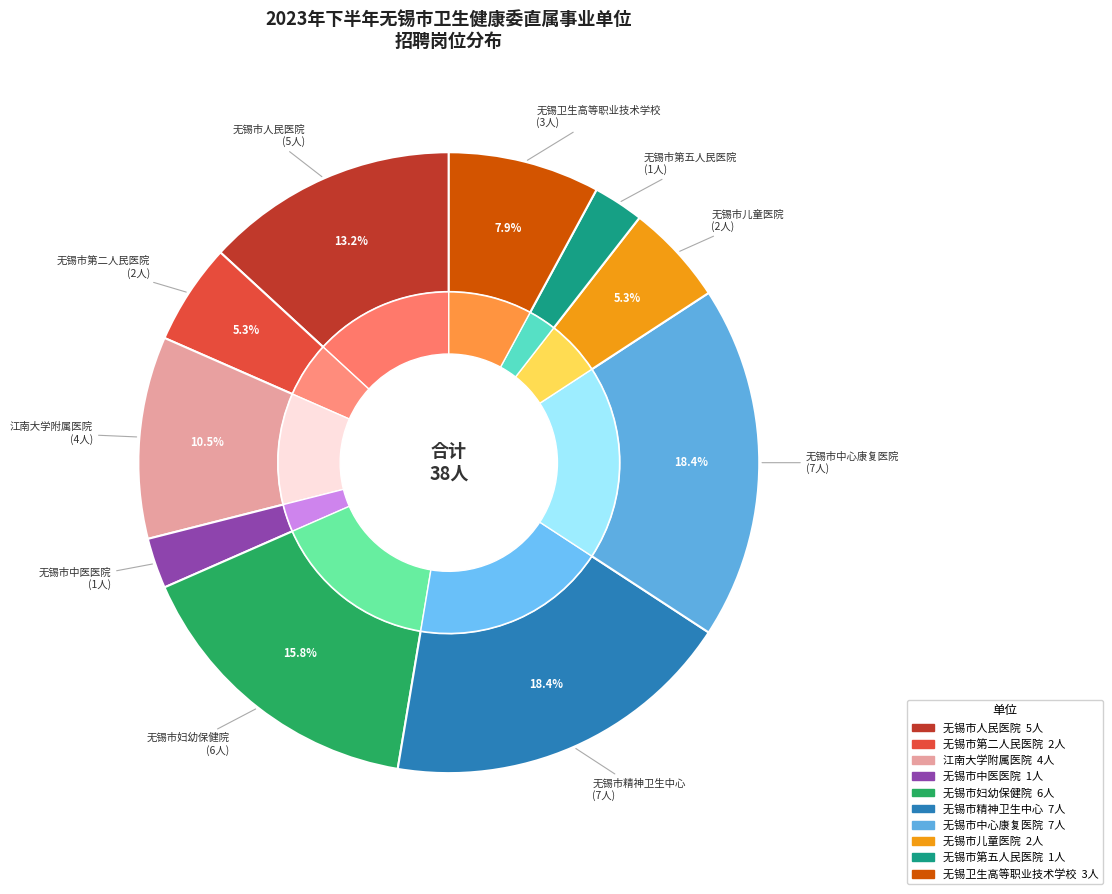

What percentage is NOT represented by 无锡市第二人民医院?

94.7%